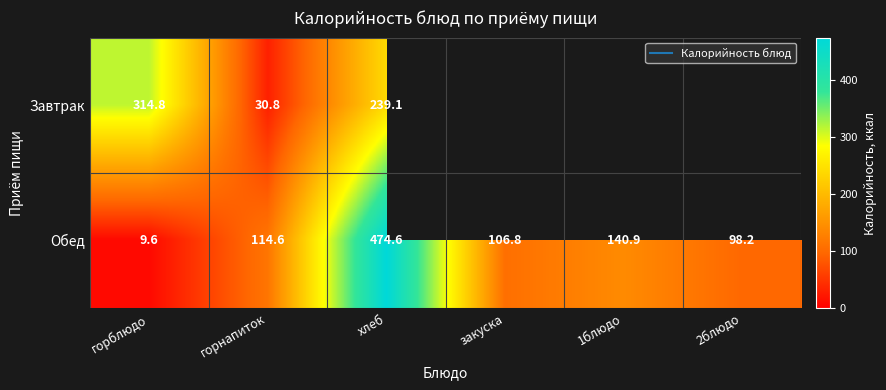

At which category does the chart reach its minimum across all series?

закуска